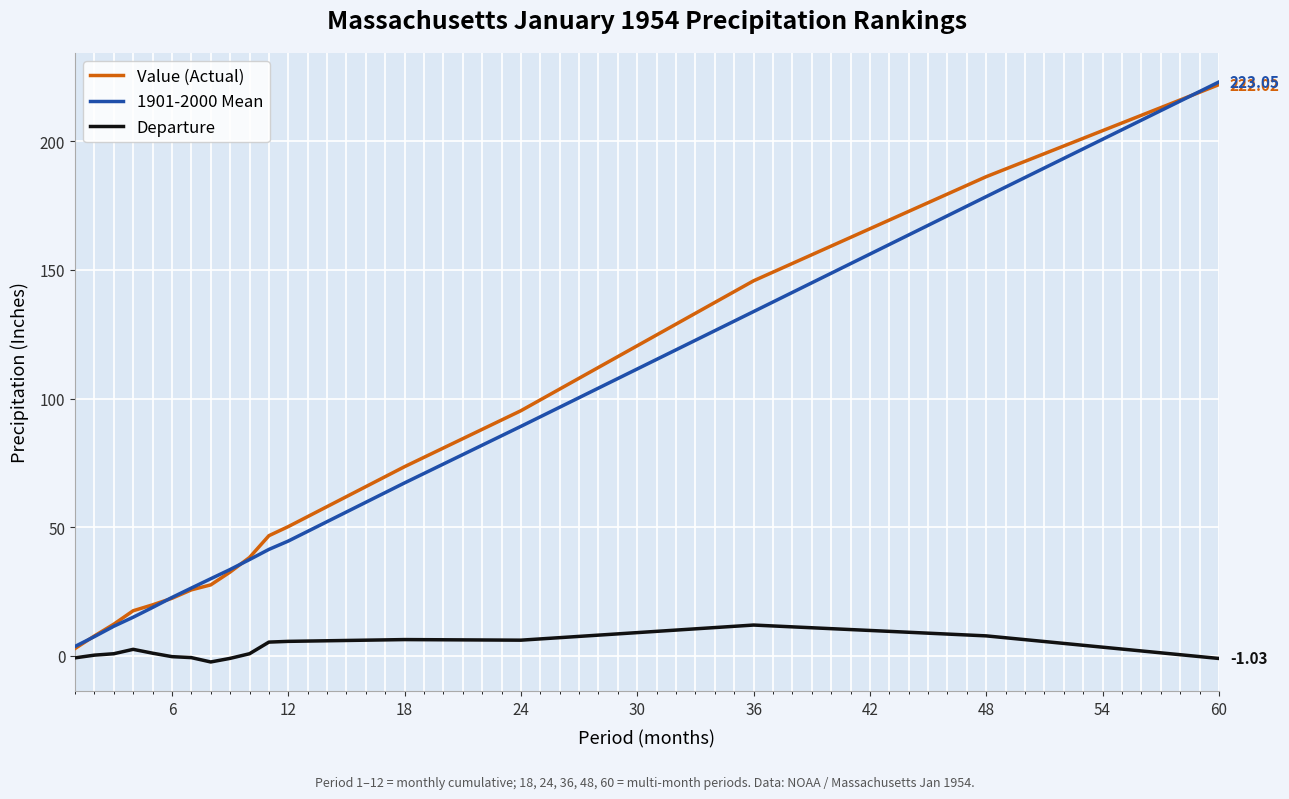

Does the chart have visible grid lines?

Yes